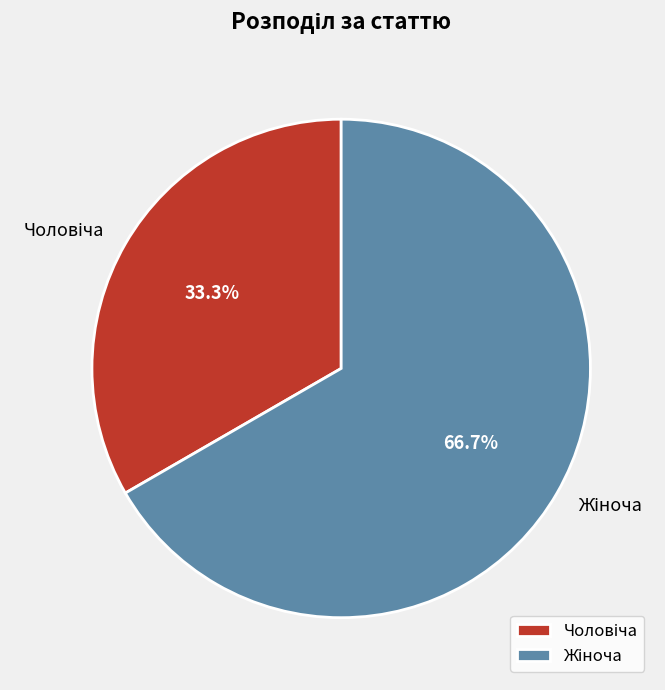

Is there a majority slice in this chart?

Yes